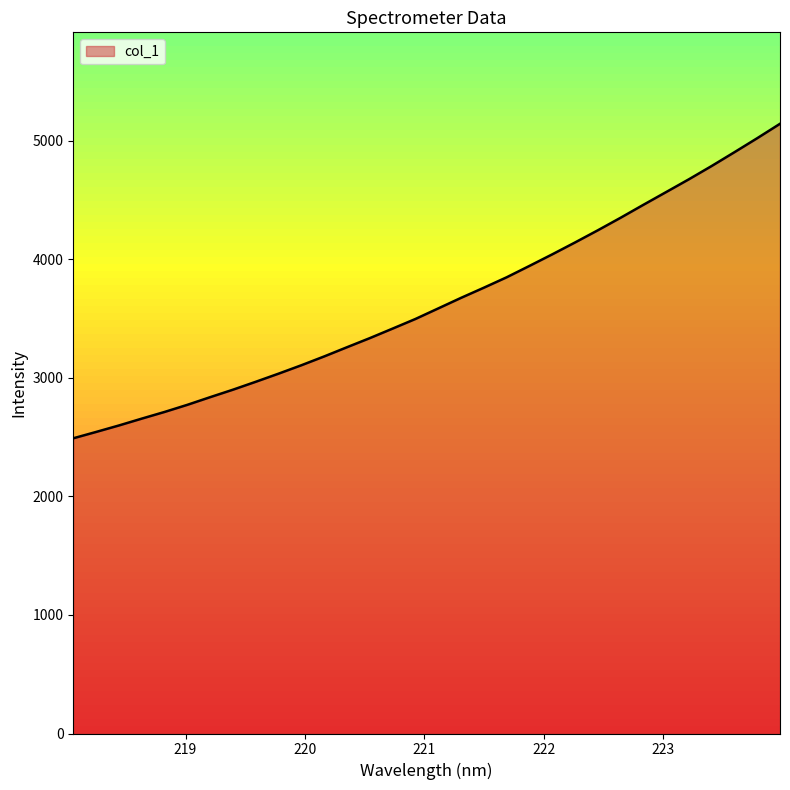

What is the difference between the maximum and minimum values?

2653.8